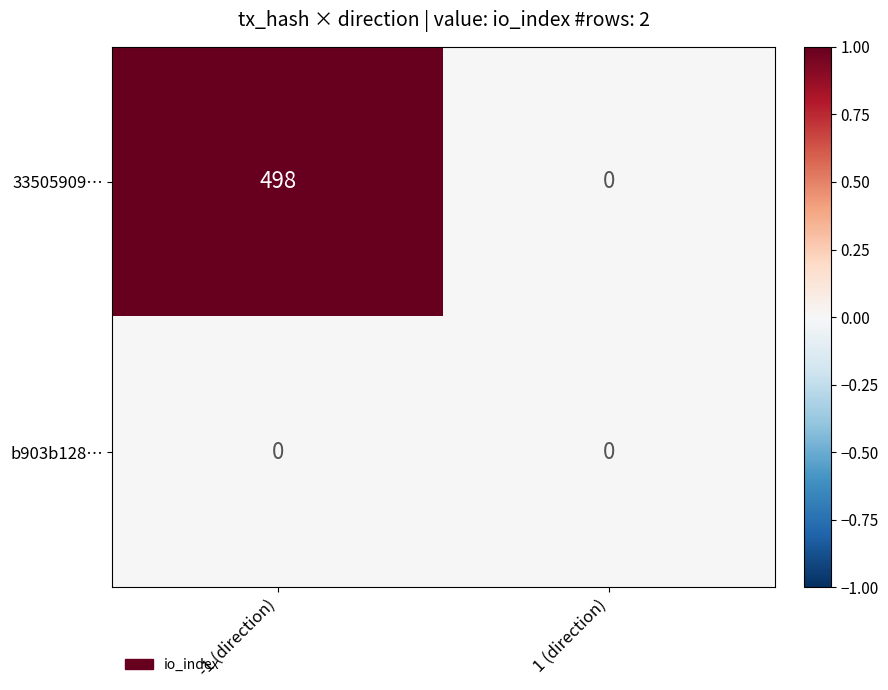

Reading left to right, what are all the values shown in this chart?

33505909…: -1 (direction)=498	1 (direction)=0
b903b128…: -1 (direction)=0	1 (direction)=0